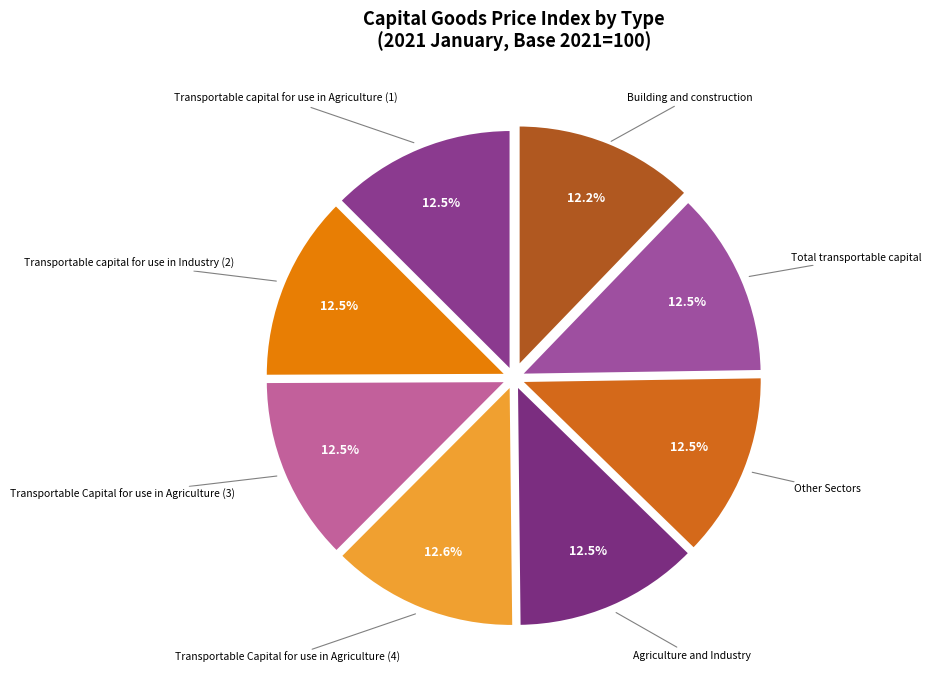

Count the number of slices in the pie.

8